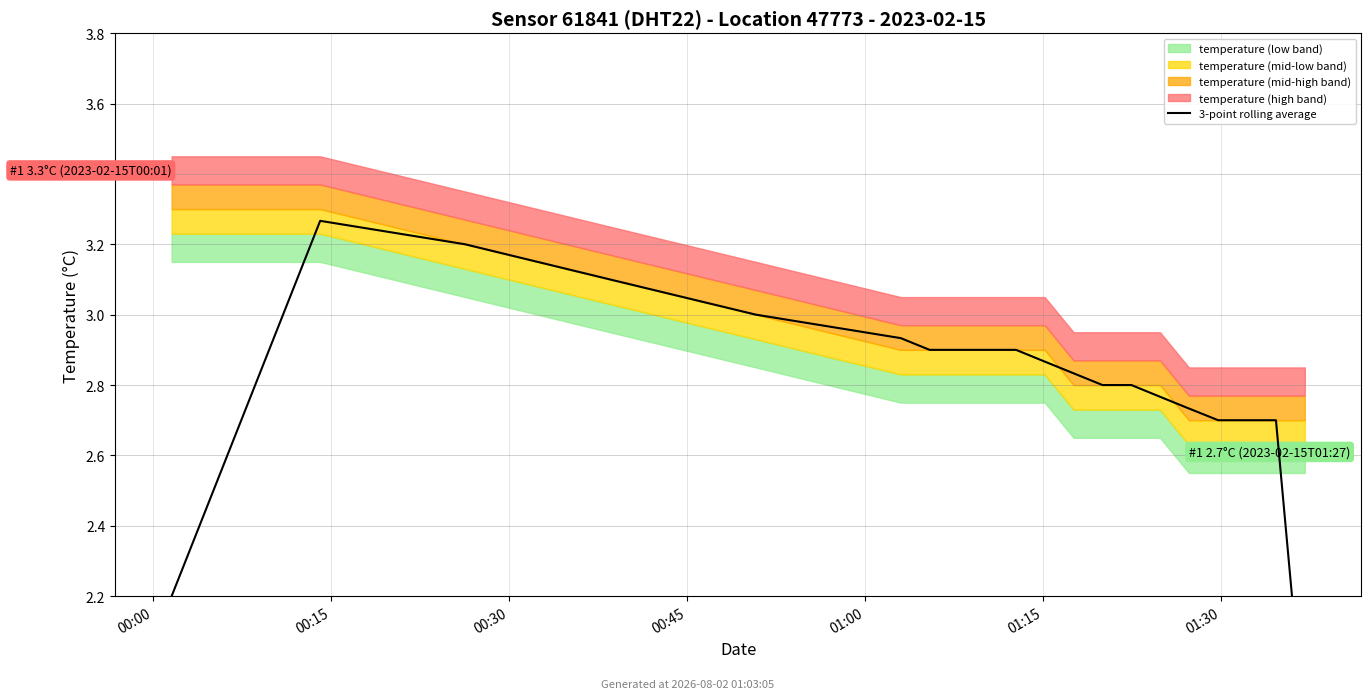

Between 18 and 16, which is larger?

18